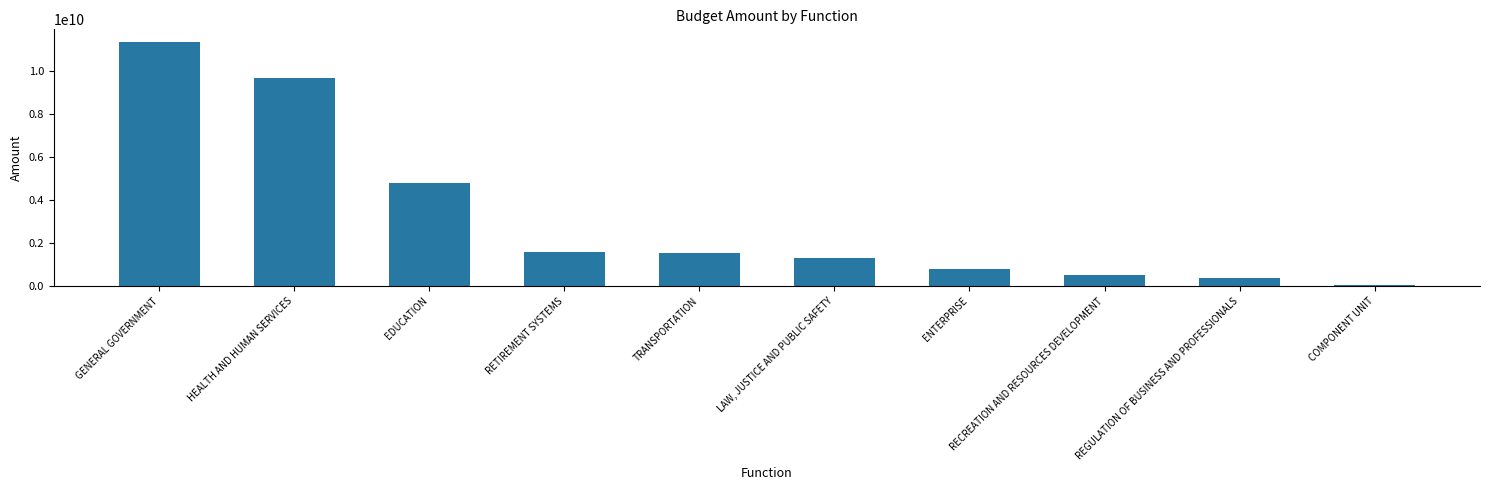

What is the average value?

3211728598.4